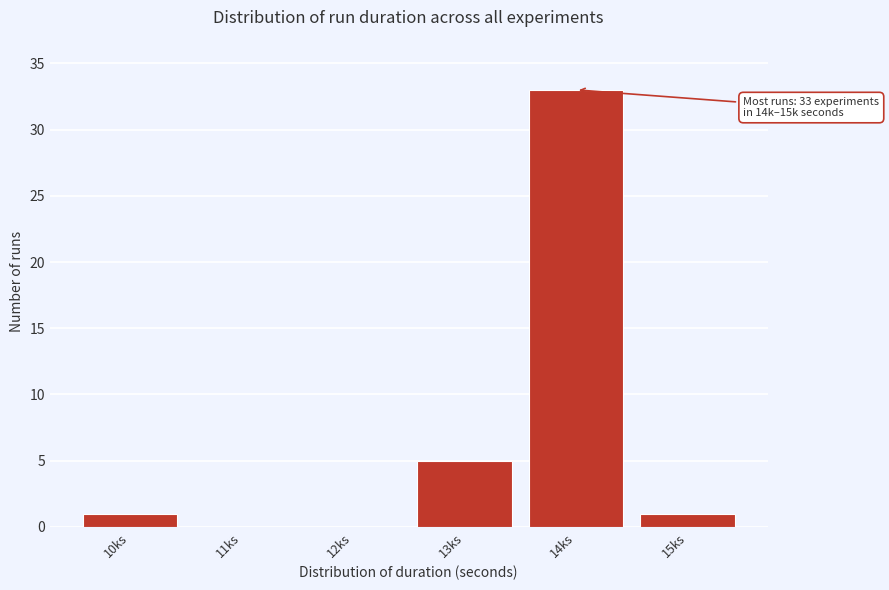

Reading right to left, extract all data points from this chart.

15ks=1	14ks=33	13ks=5	12ks=0	11ks=0	10ks=1